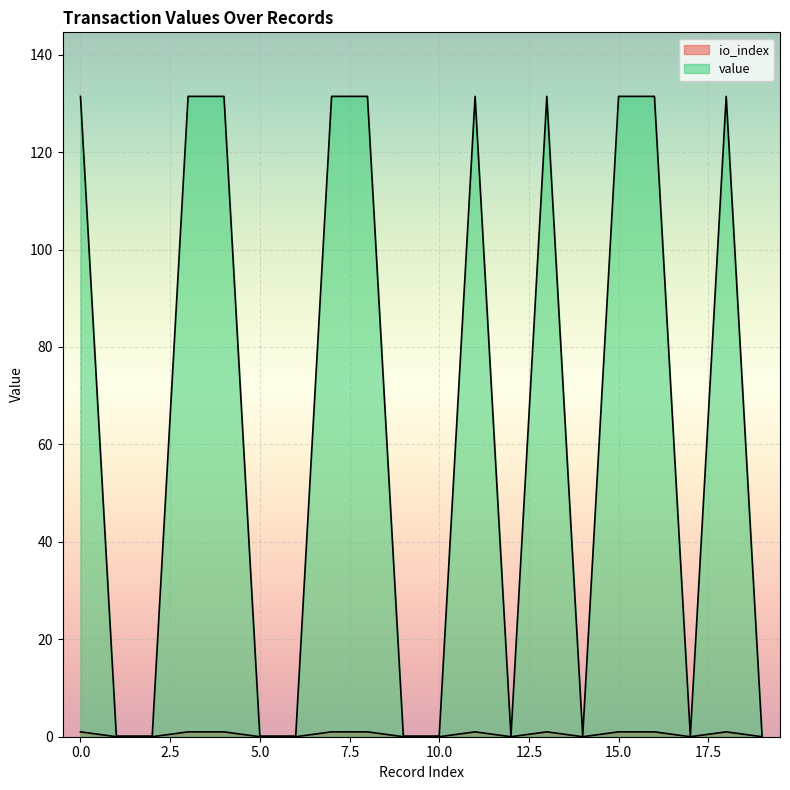

True or false: value and io_index intersect in this chart.

False